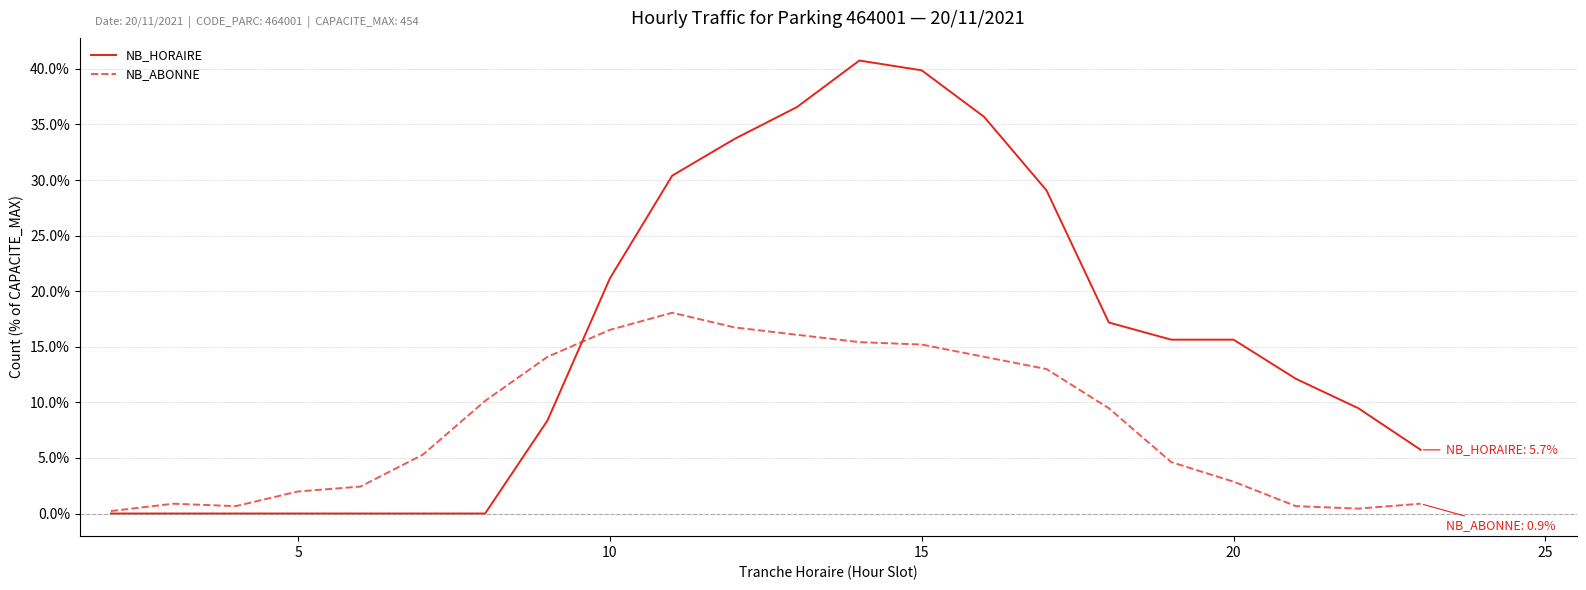

At how many categories does at least one series exceed 24?

7